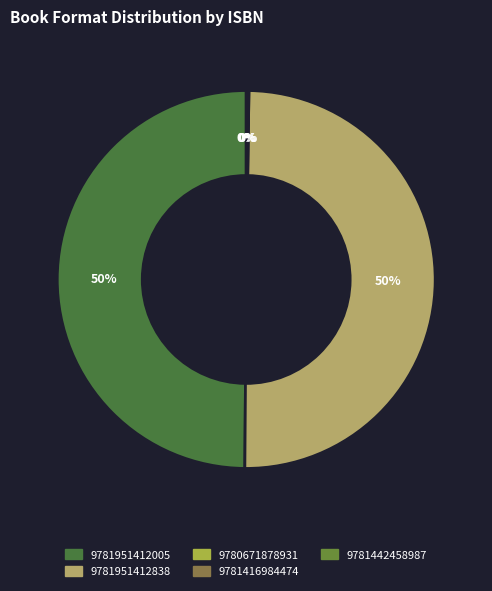

Combined, do 9781442458987 and 9780671878931 account for over 50%?

No